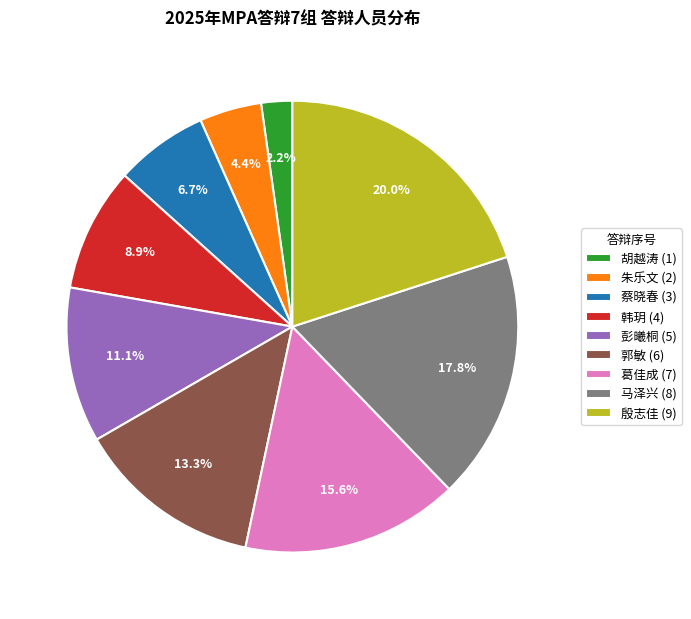

What percentage do 韩玥 and 蔡晓春 together represent?

15.6%